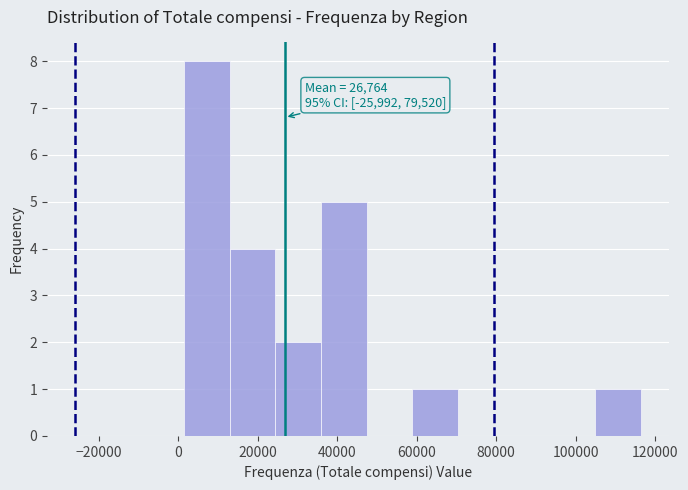

Which range on the x-axis has the tallest bar?

2000 to 12000